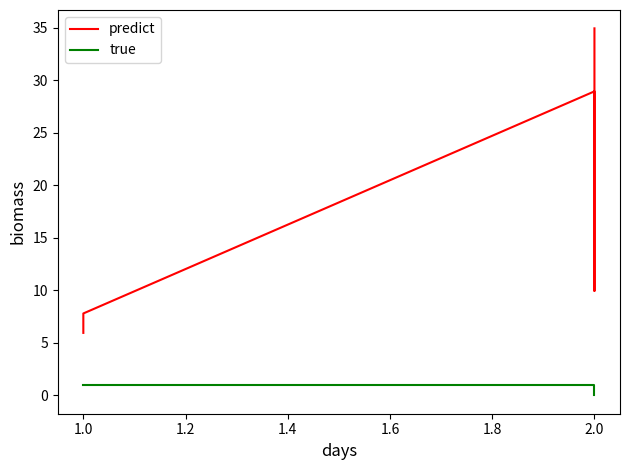

What is the maximum value shown in the chart?

35.0